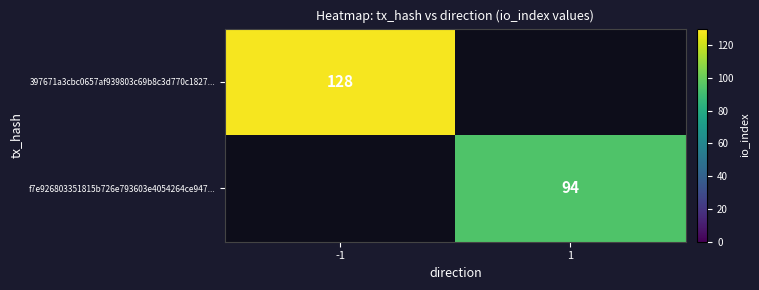

Between 1 and -1, which is larger?

-1